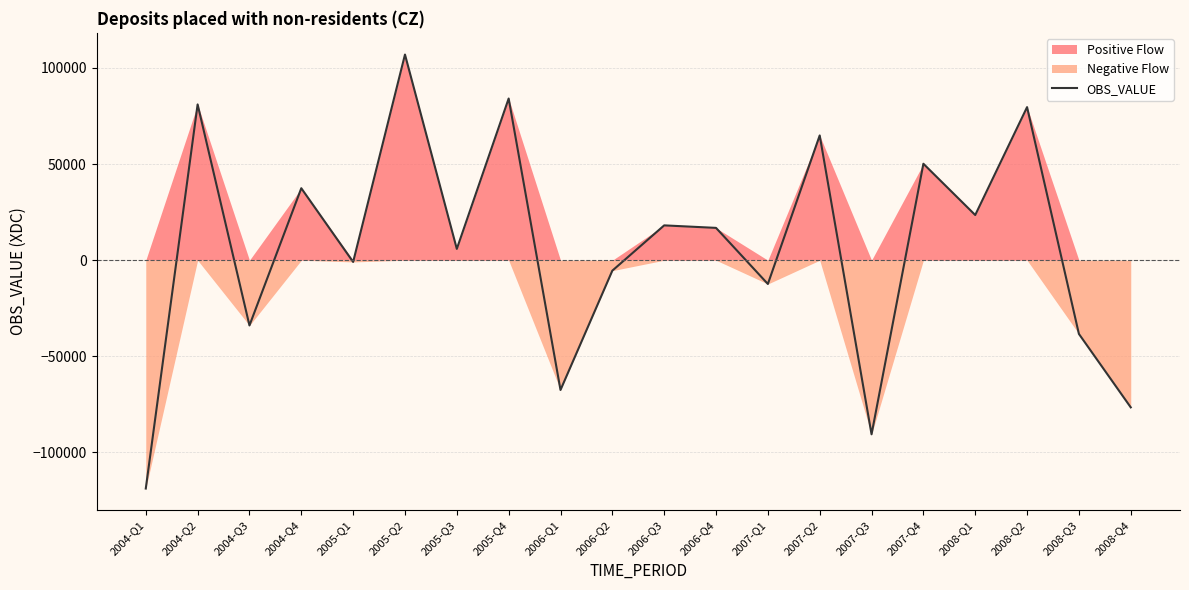

The chart shows a value of -9500 at 2004-Q3. True or false?

False